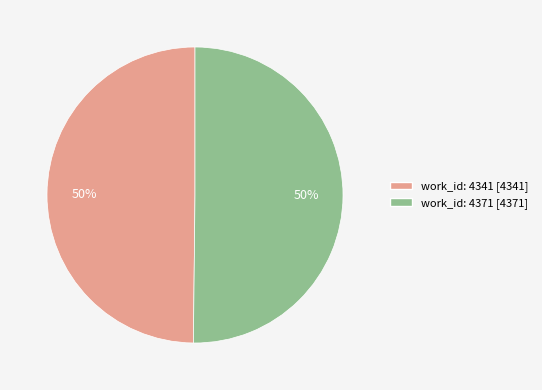

True or false: work_id: 4341 accounts for 45% of the total.

False